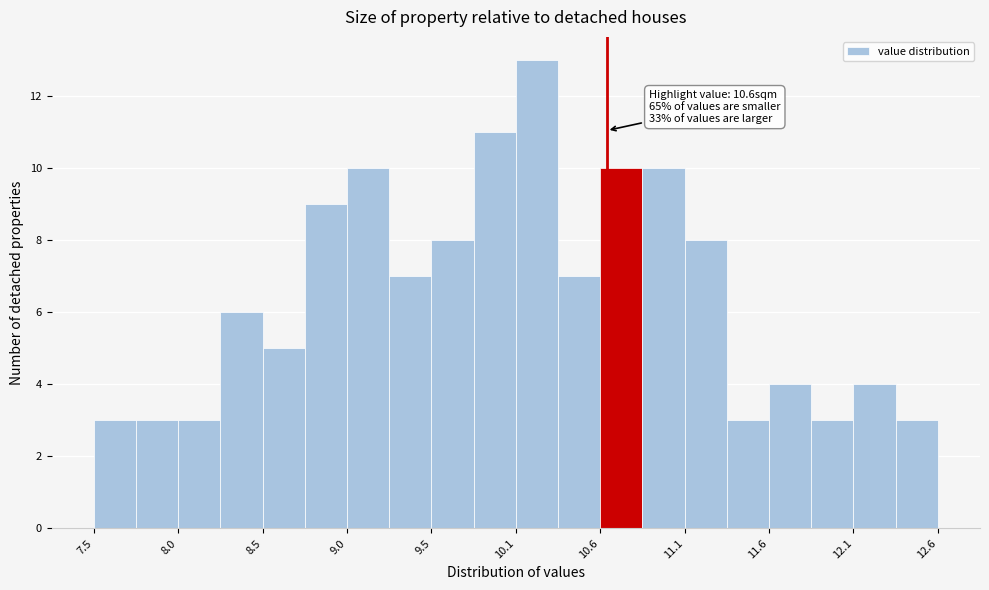

Around what value on the x-axis is the tallest bar? Give the approximate position of its centre, as read against the axis.

10.2